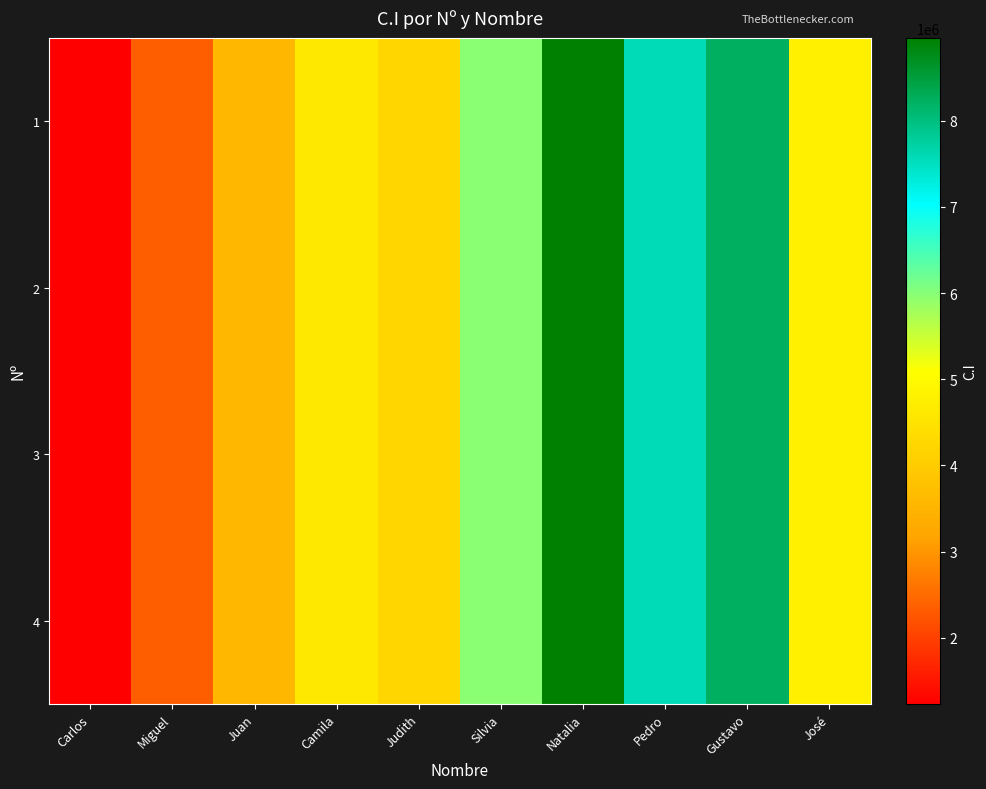

Reading left to right, transcribe all the data shown in this chart.

1: Carlos=1234567	Miguel=2342567	Juan=3567891	Camila=4623891	Judith=4235891	Silvia=5983564	Natalia=8962894	Pedro=7562896	Gustavo=8235895	José=4785653
2: Carlos=1234567	Miguel=2342567	Juan=3567891	Camila=4623891	Judith=4235891	Silvia=5983564	Natalia=8962894	Pedro=7562896	Gustavo=8235895	José=4785653
3: Carlos=1234567	Miguel=2342567	Juan=3567891	Camila=4623891	Judith=4235891	Silvia=5983564	Natalia=8962894	Pedro=7562896	Gustavo=8235895	José=4785653
4: Carlos=1234567	Miguel=2342567	Juan=3567891	Camila=4623891	Judith=4235891	Silvia=5983564	Natalia=8962894	Pedro=7562896	Gustavo=8235895	José=4785653